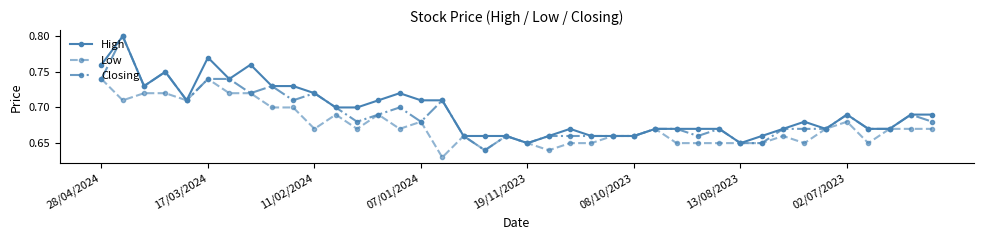

Rank the series by their average value, from lowest to highest.

Low, Closing, High